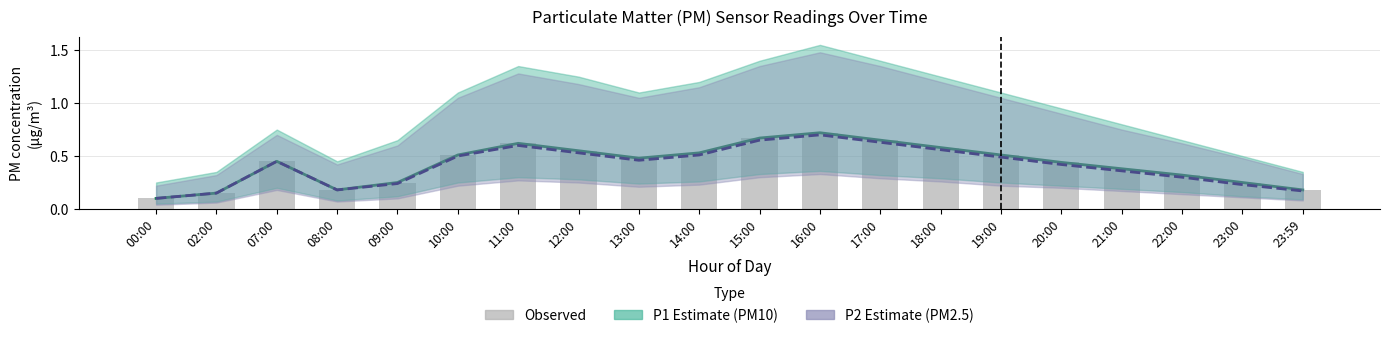

What is the total value across all series at 13:00?

1.4